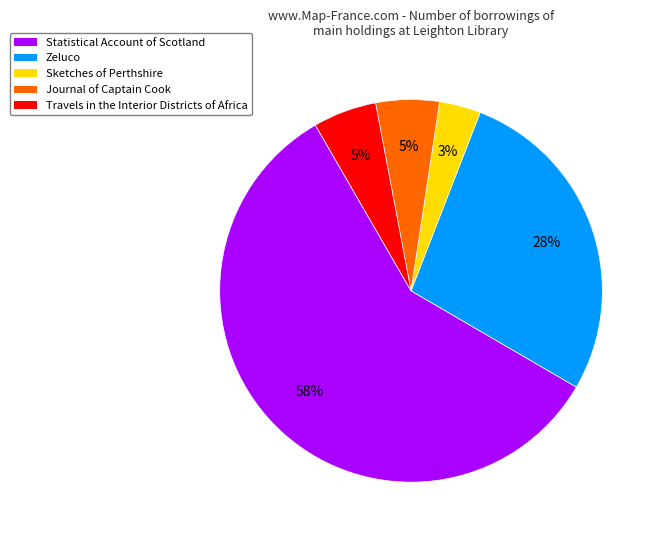

Is Statistical Account of Scotland the majority of the pie?

Yes